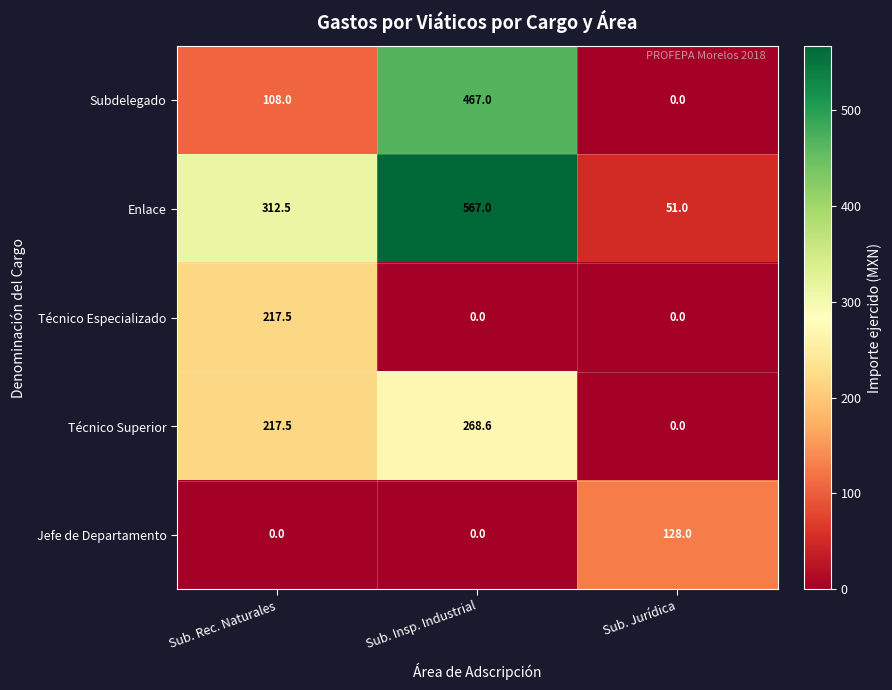

How many distinct data groups are displayed?

5